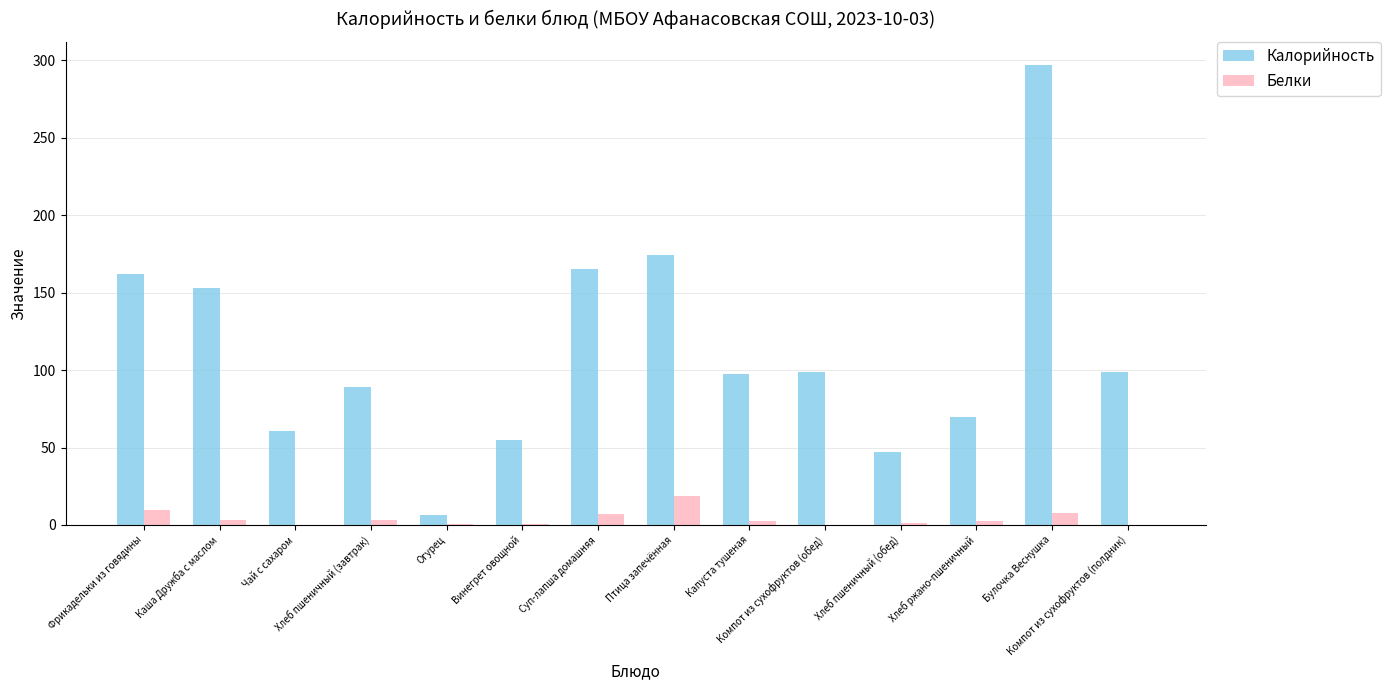

Which category has the highest value in the Калорийность series?

Булочка Веснушка